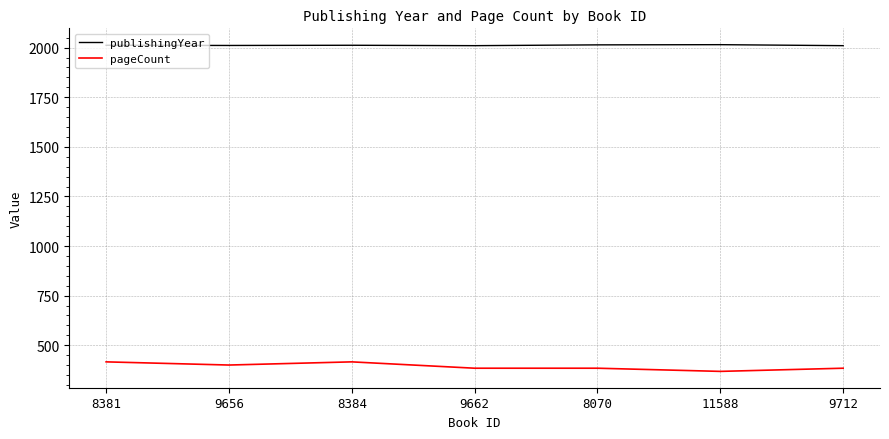

What is the minimum value shown in the chart?

368